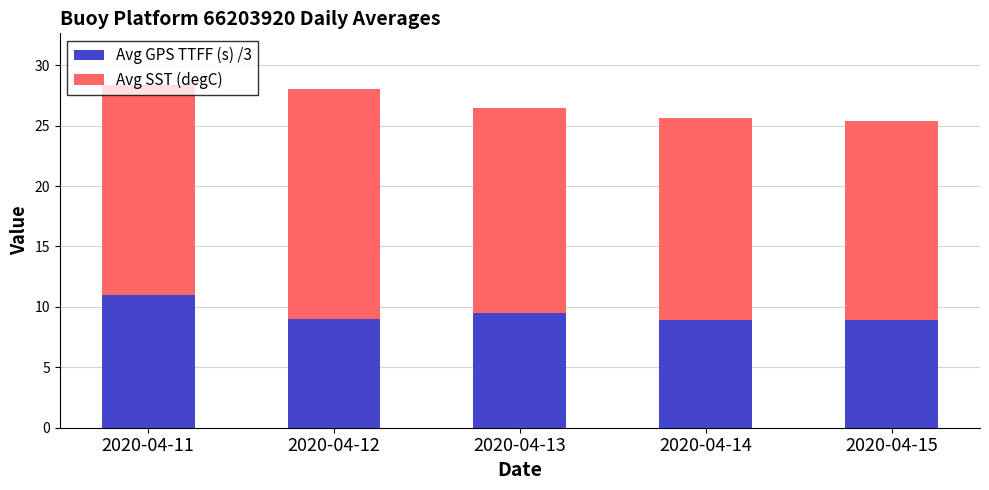

What is the average value of the Avg GPS TTFF (s) /3 series?

9.5